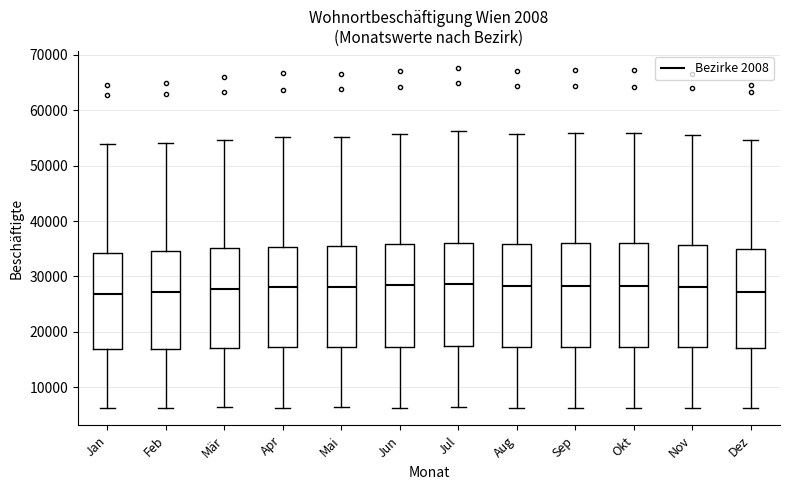

Where is the lower edge of the box for Jul on the y-axis? The values are not printed on the chart, so give them approximately, as read against the axis.

18000